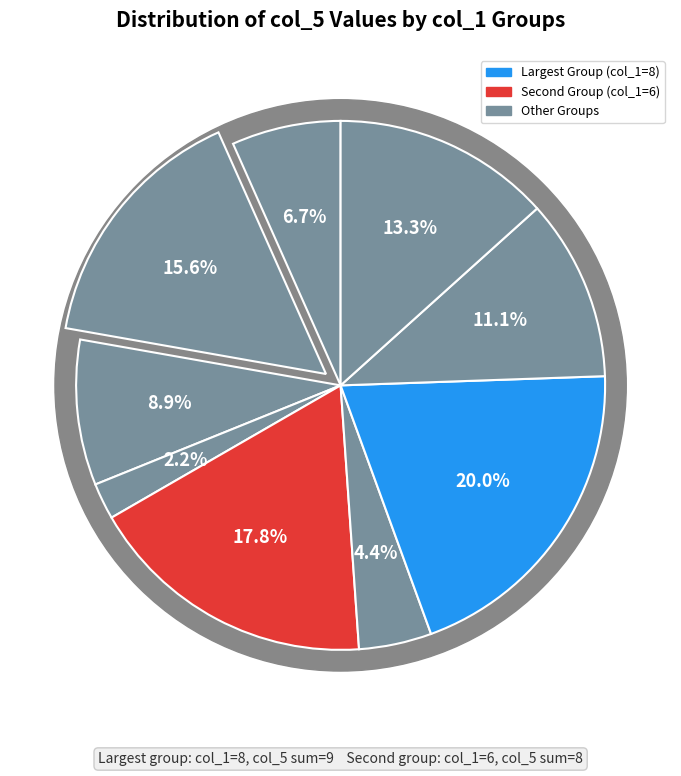

Is there any slice that represents more than half of the pie?

No